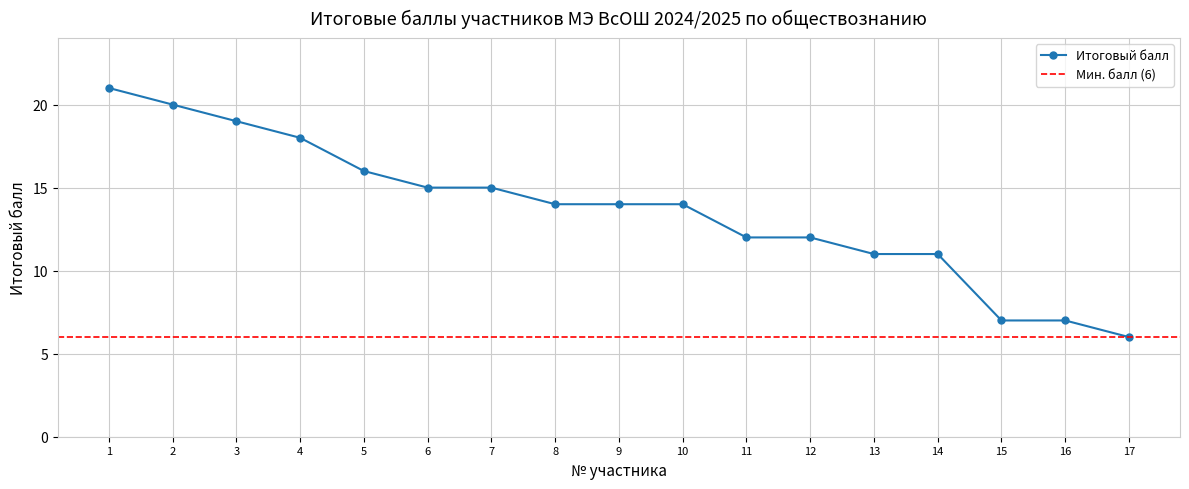

How many data points does each series have?

17